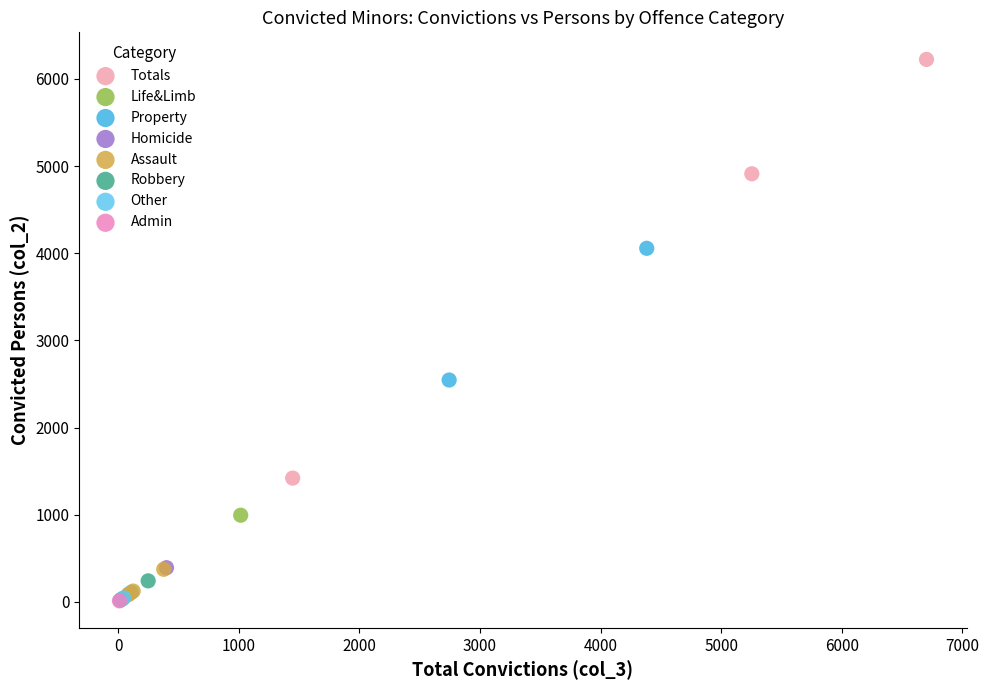

What are all the series names shown in the legend?

Totals, Life&Limb, Property, Homicide, Assault, Robbery, Other, Admin